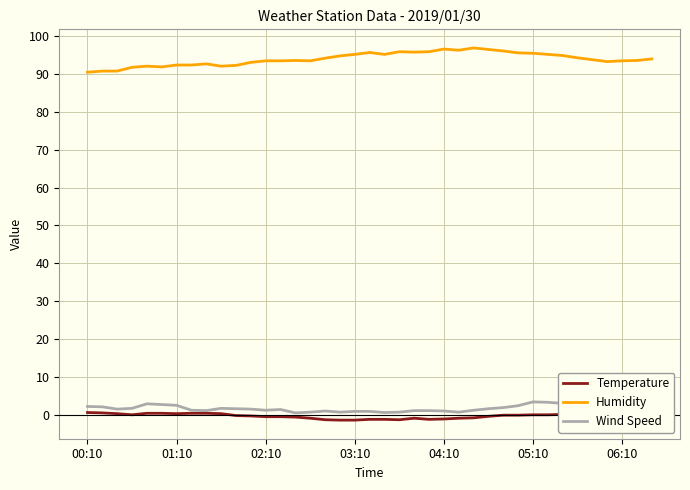

Which series has the largest total across all categories?

Humidity